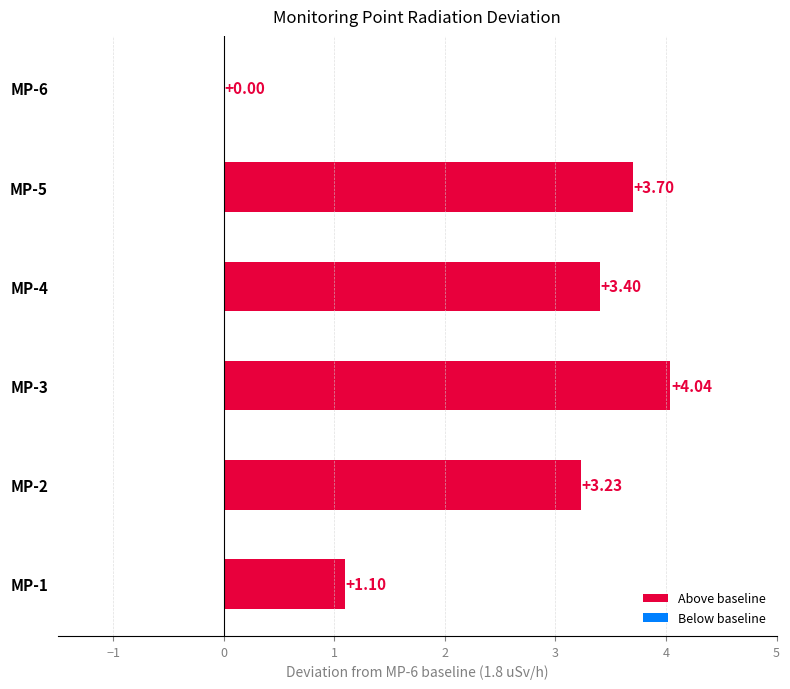

What is the sum of the values at MP-3 and MP-5?

7.7